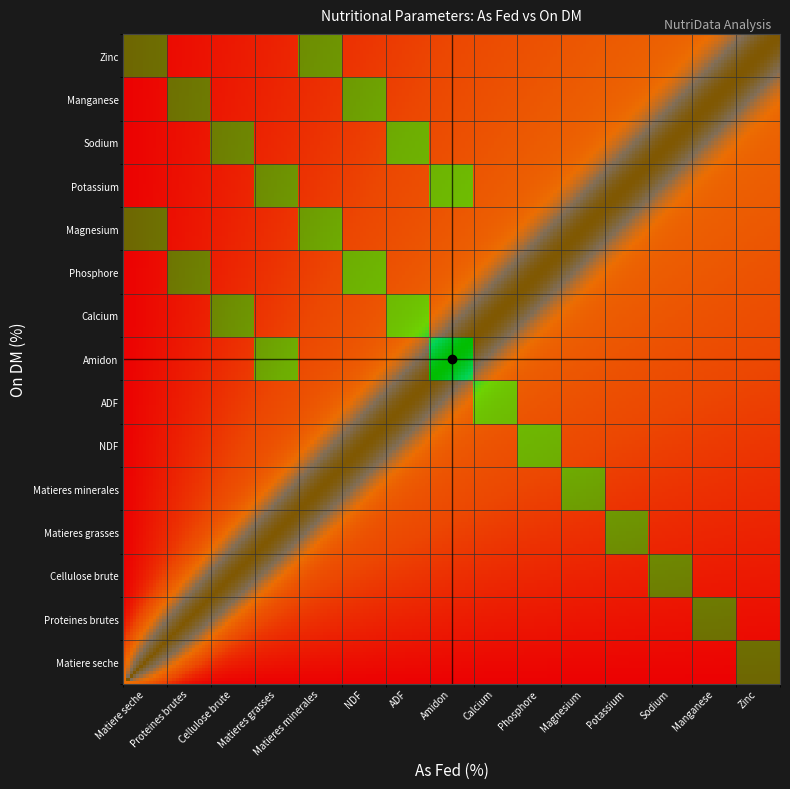

Is the value of on_dm at Proteines brutes greater than the value of as_fed at Sodium?

No